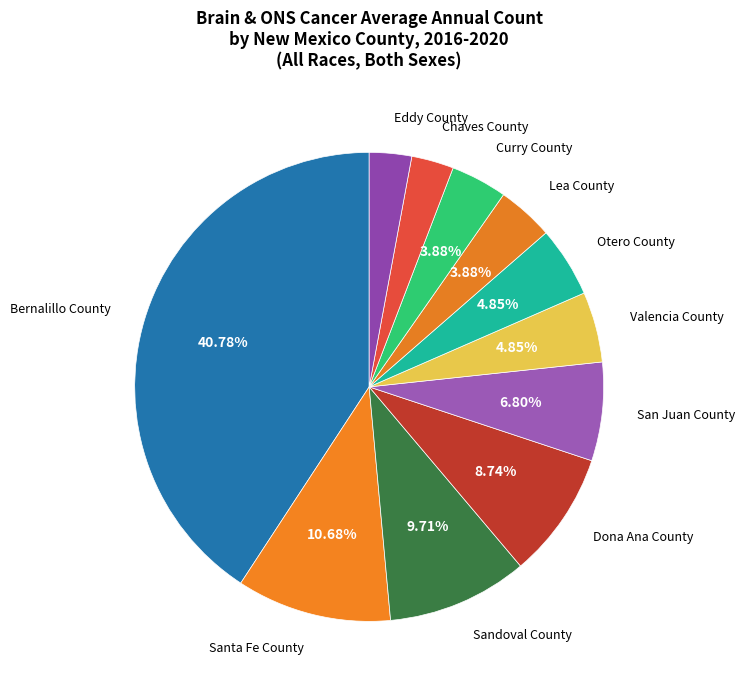

How many segments does this pie chart have?

11